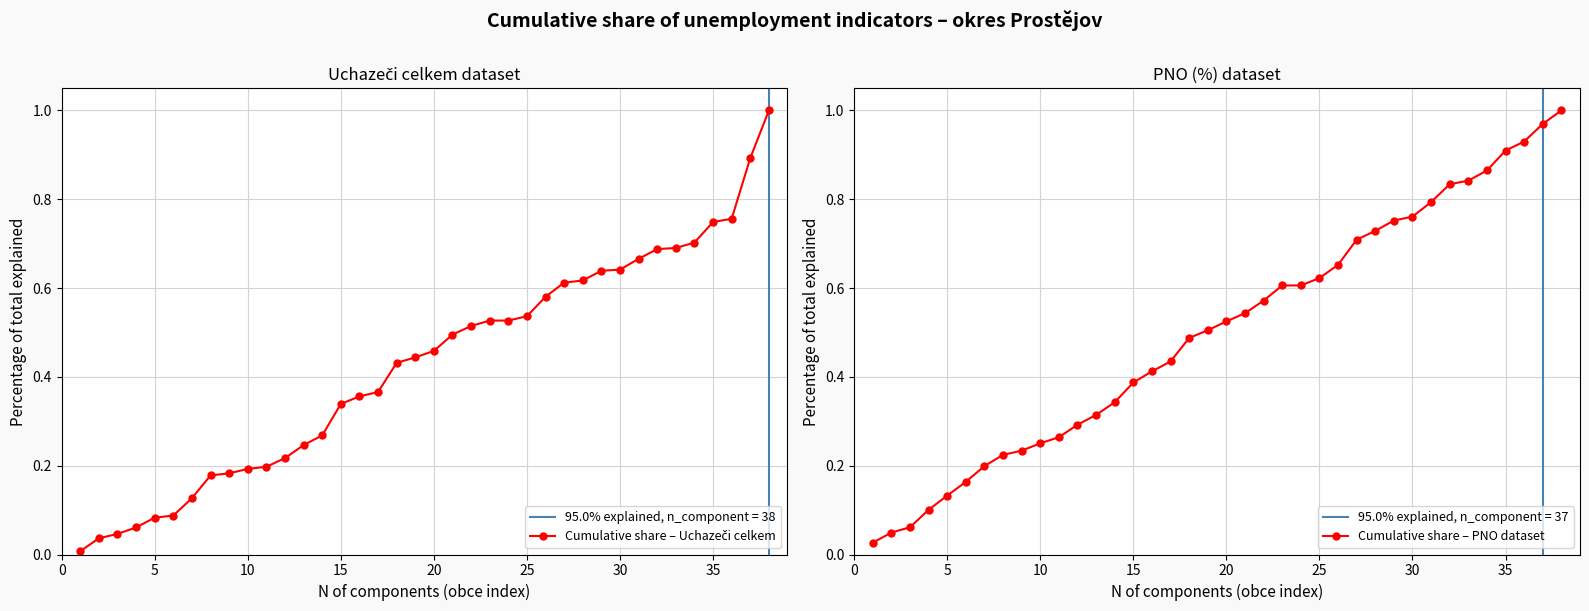

At how many categories does at least one series exceed 0?

38